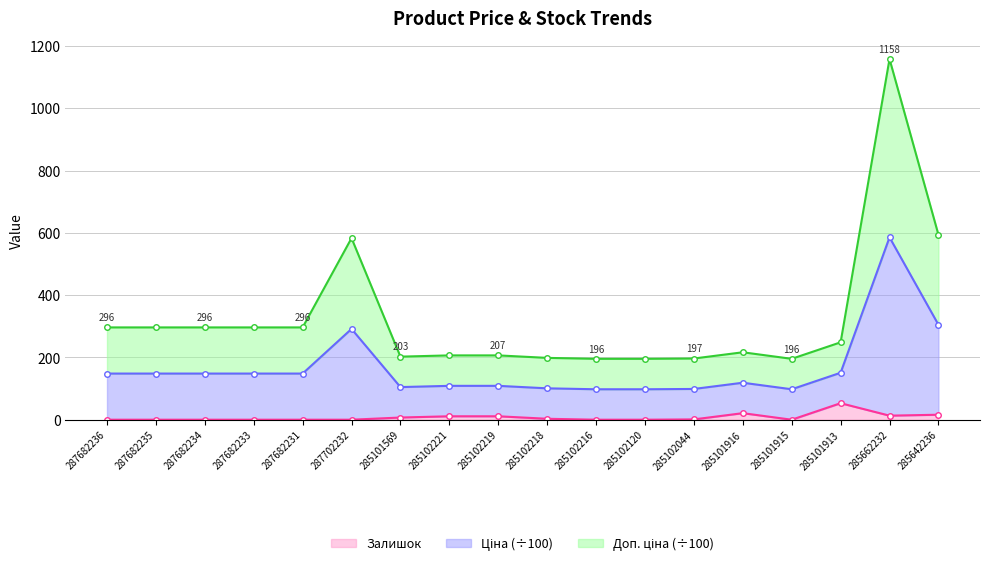

Where is Доп. ціна (line) nearest to the value 676?

285642236